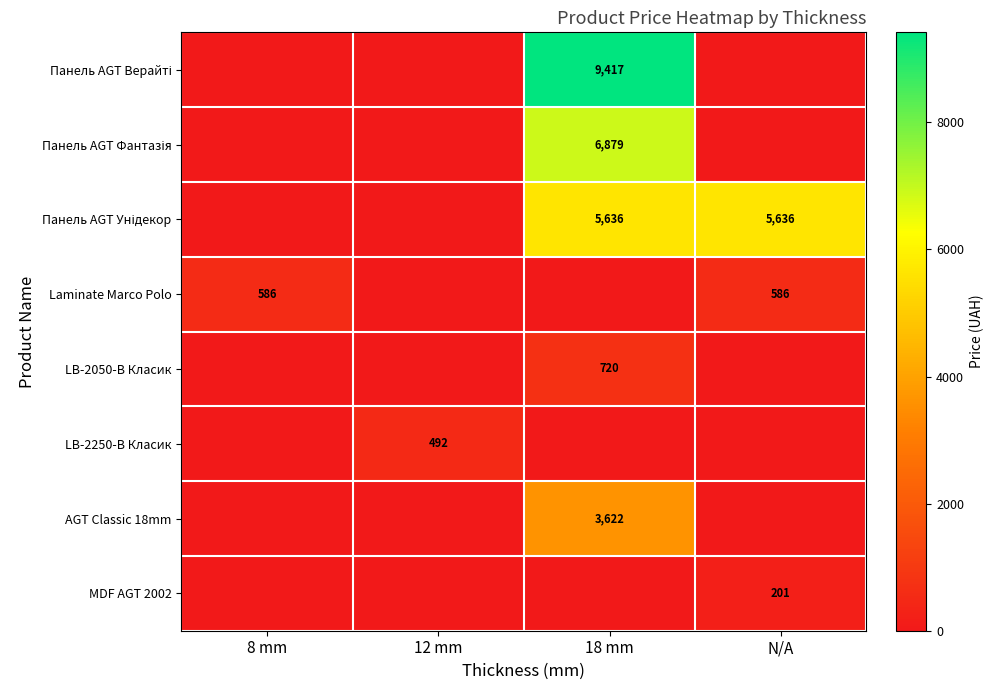

True or false: AGT Classic 18mm has a value of 3622 at 18 mm.

True